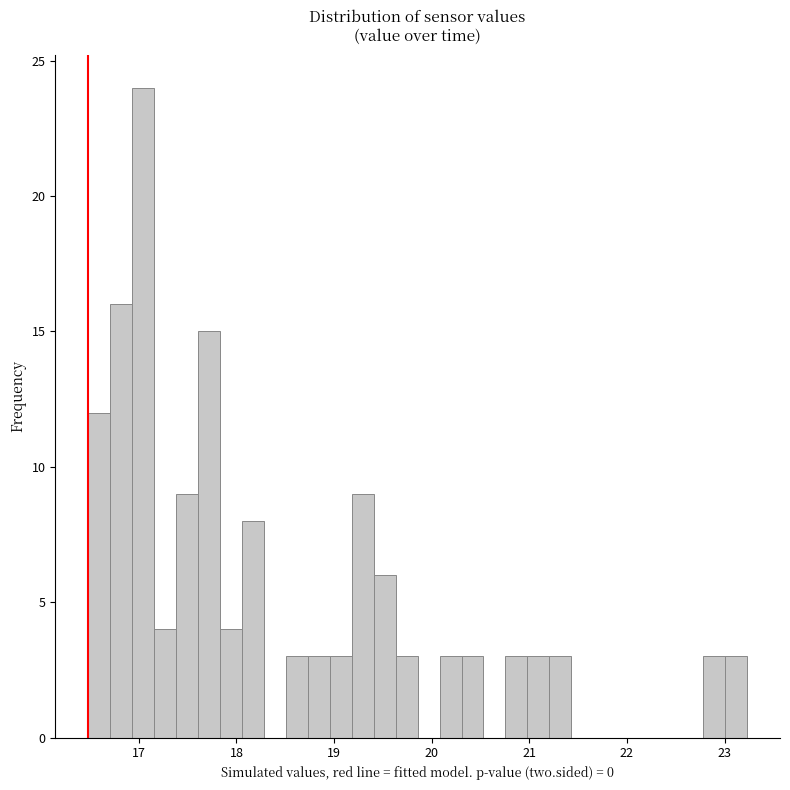

Around what value on the x-axis is the tallest bar? Give the approximate position of its centre, as read against the axis.

17.0